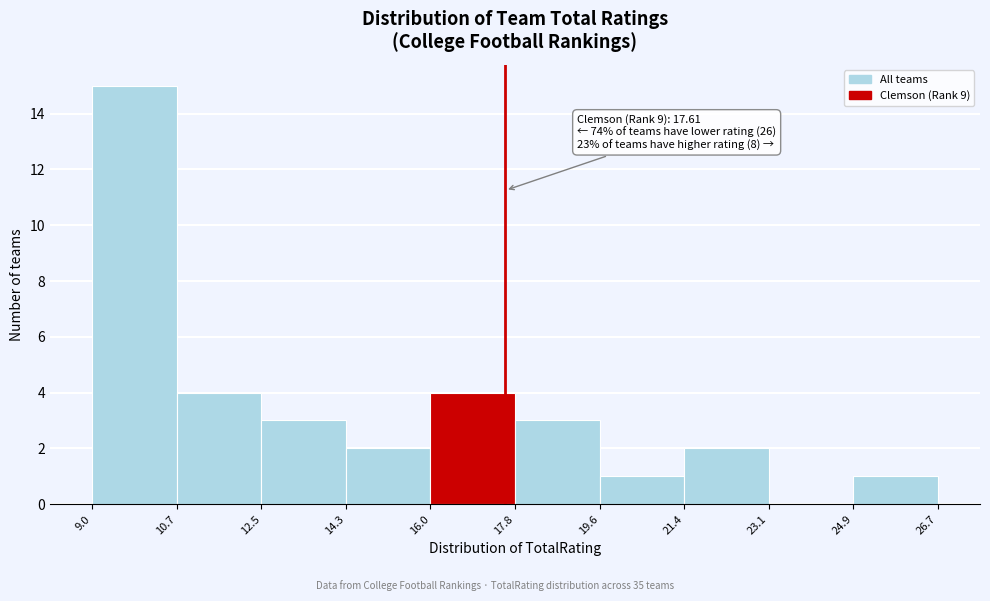

Over which range of the x-axis is the bar tallest?

9.0 to 10.7